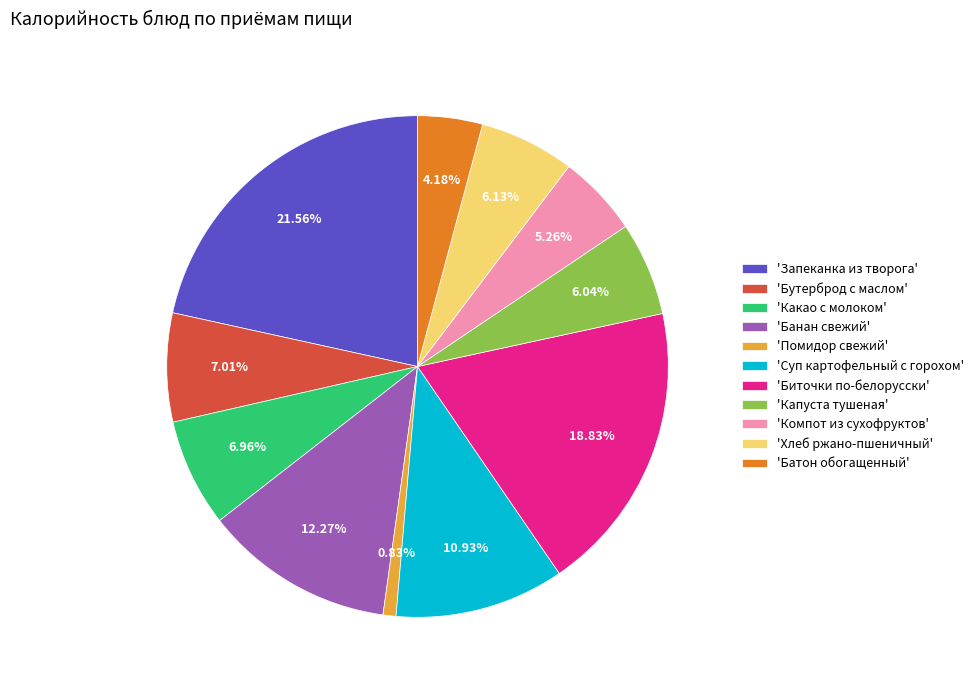

Which slice is the largest?

'Запеканка из творога'